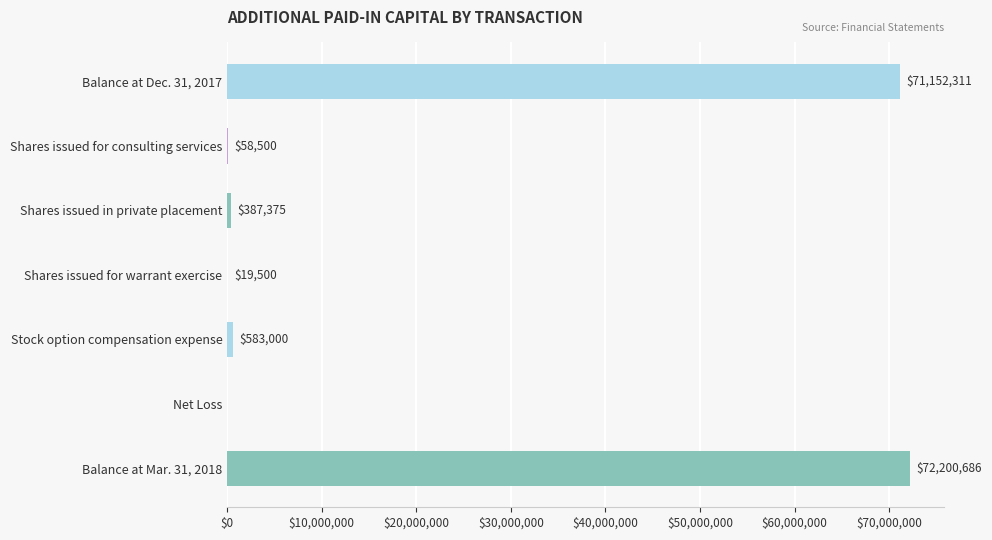

What is the sum of all values?

144401372